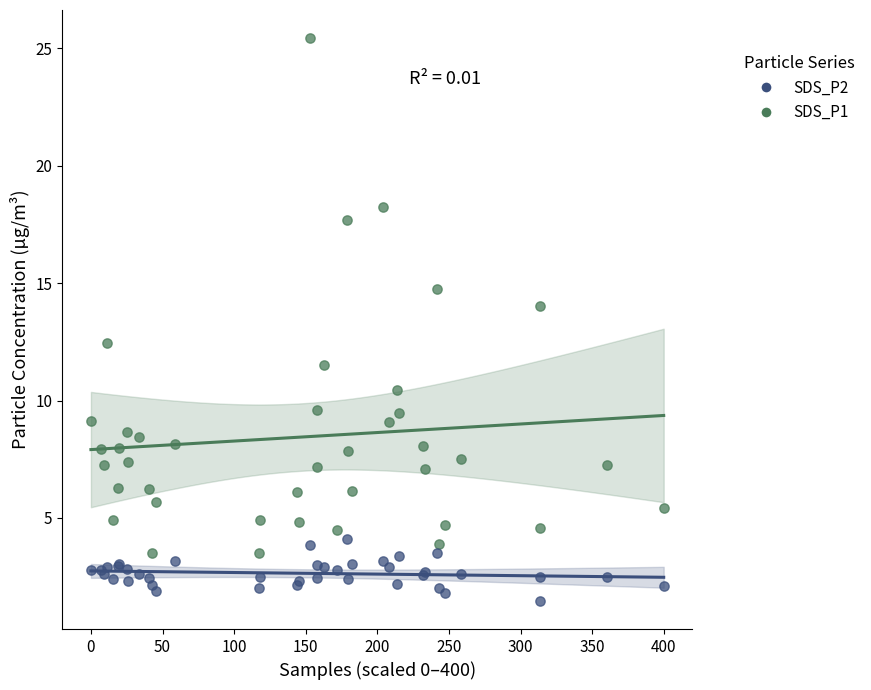

Which series reaches the minimum Y coordinate?

SDS_P2